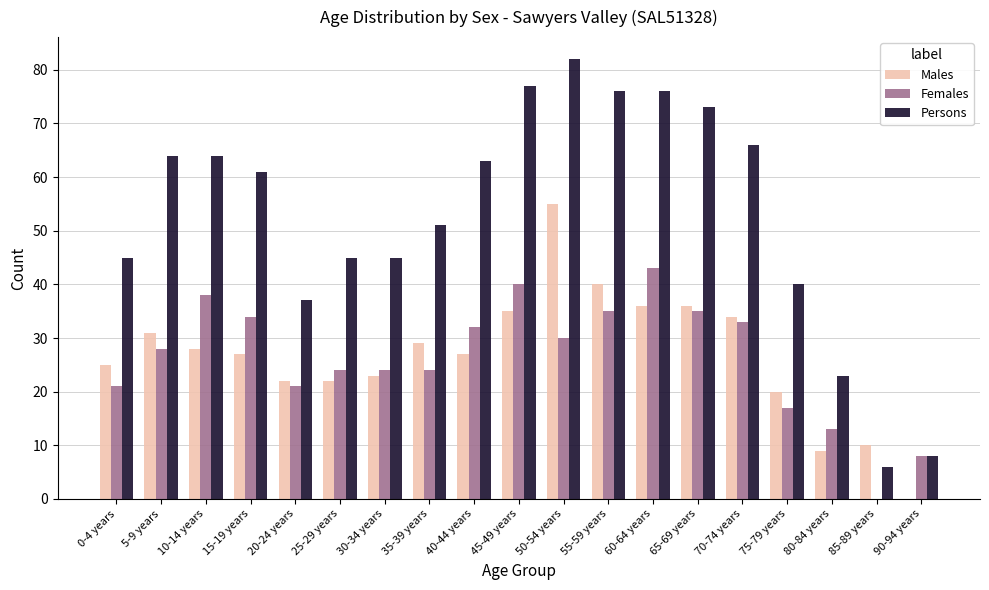

At which category is the sum across all series the highest?

50-54 years